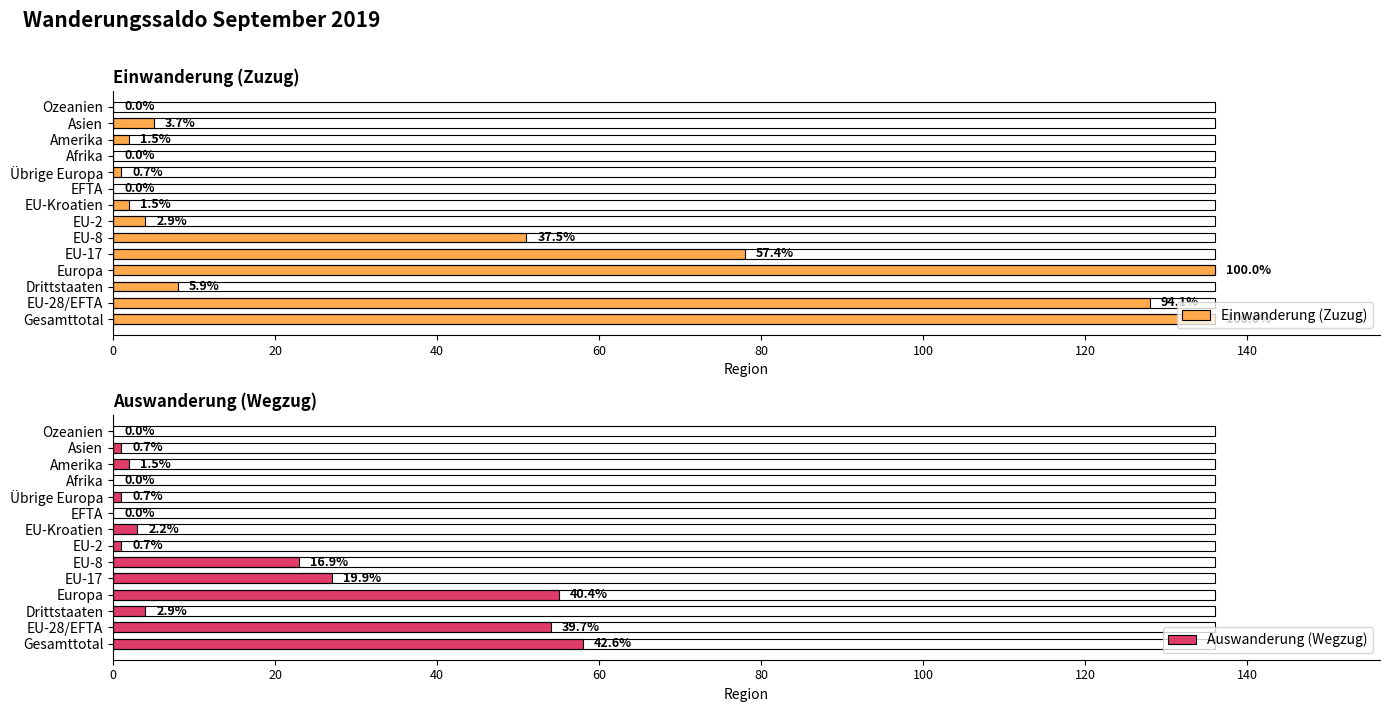

Which series has the largest range (max minus min)?

Einwanderung (Zuzug)